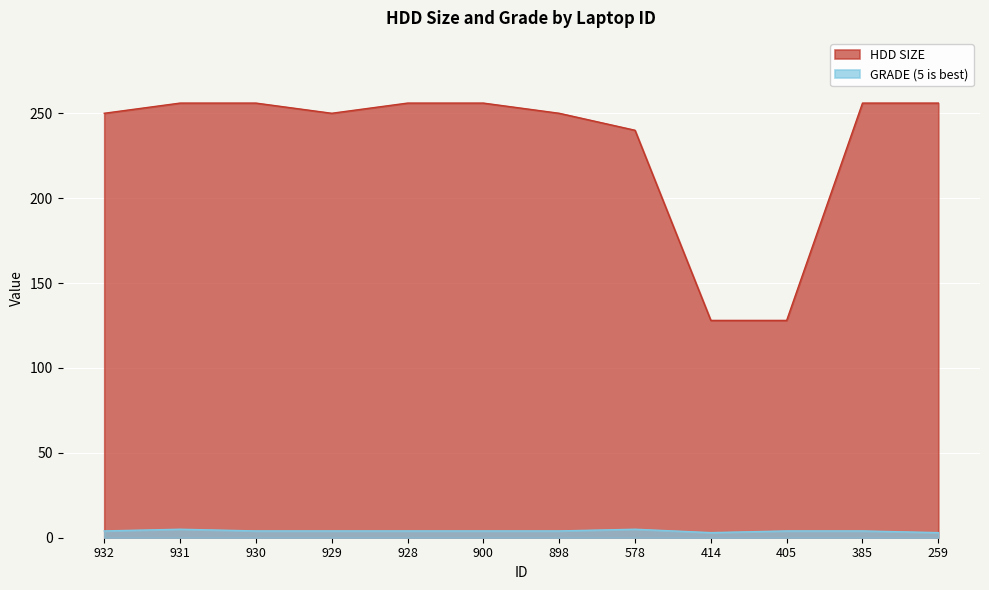

Read the GRADE (5 is best) value at 578.

5